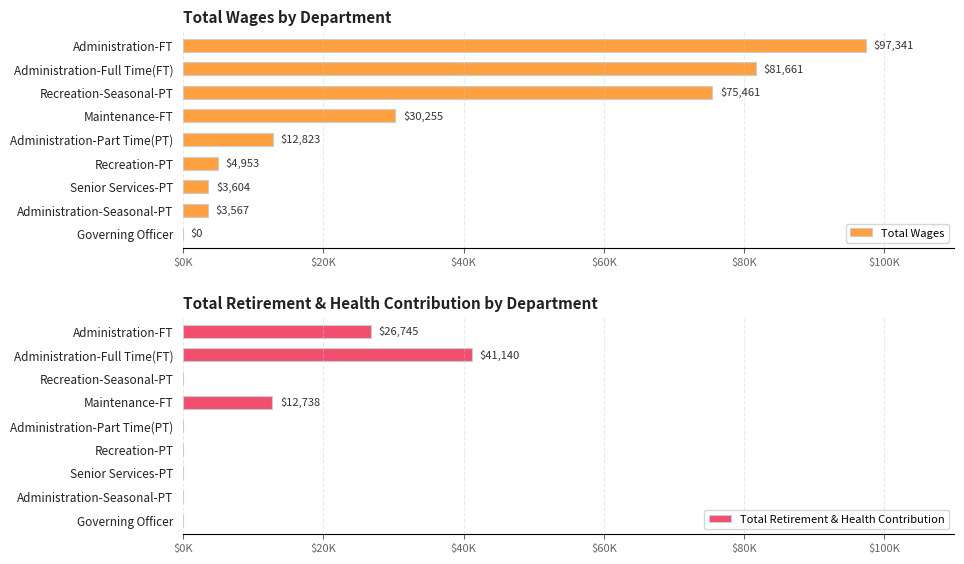

At how many categories does at least one series exceed 81056?

2